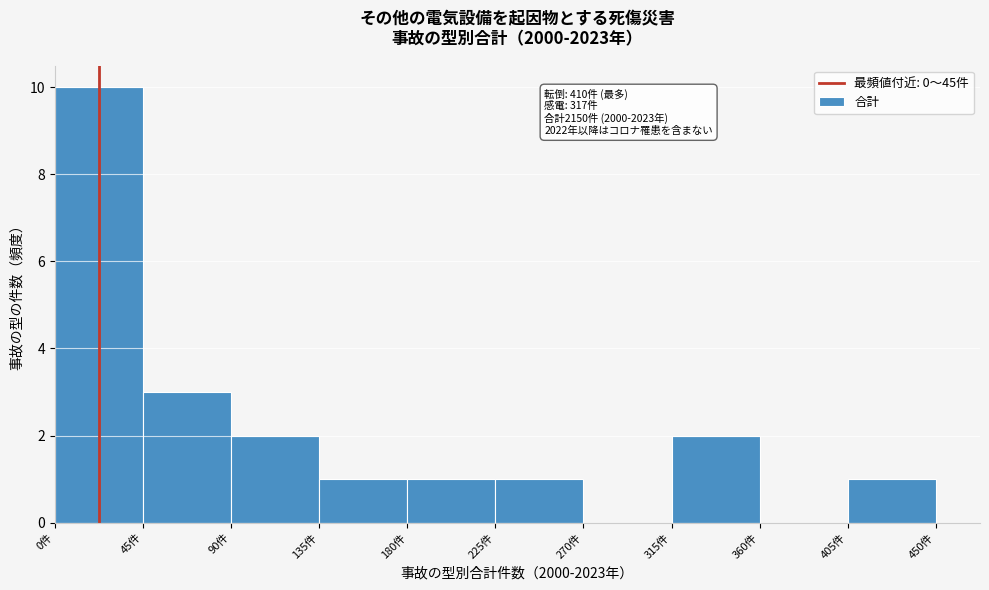

Over which range of the x-axis is the bar tallest?

0 to 45